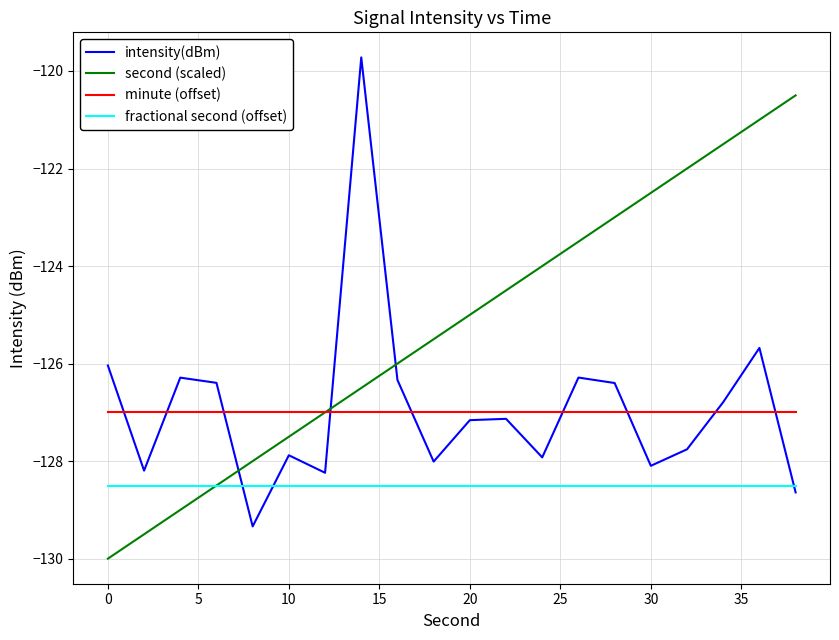

What is the highest value of the second (scaled) series?

-120.5